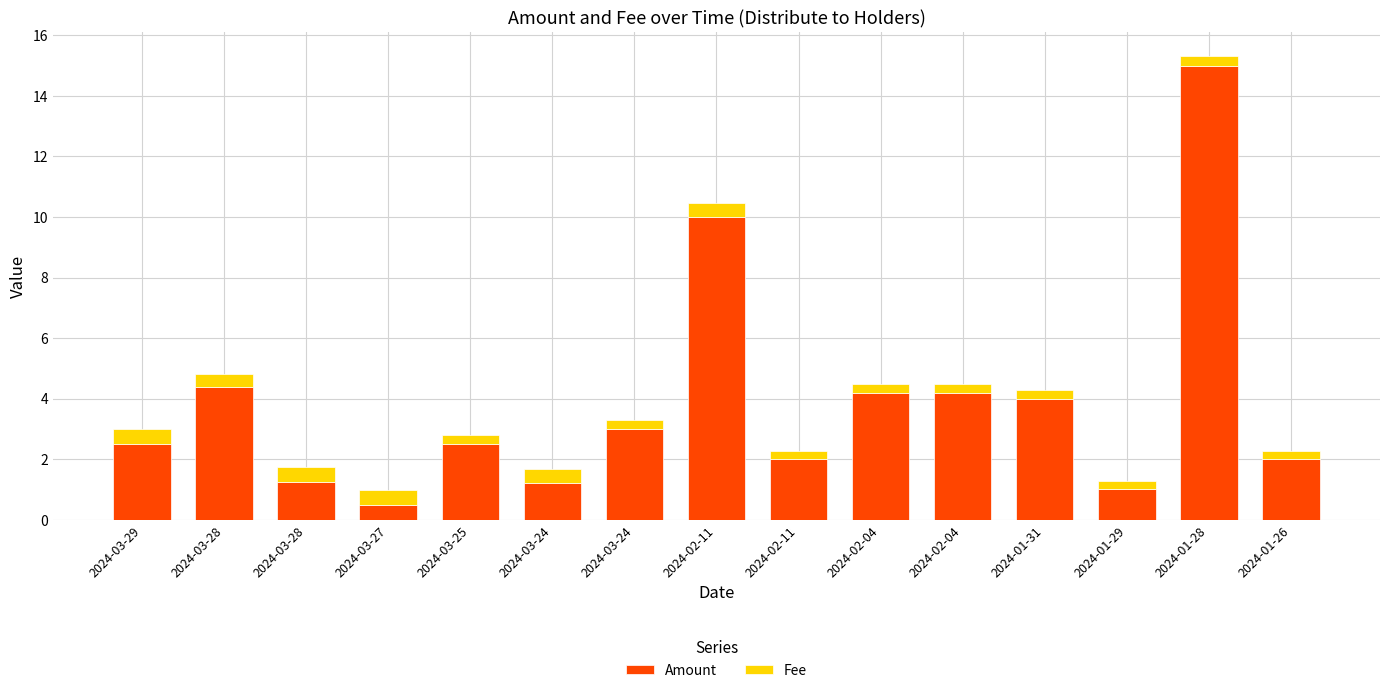

What is the total value across all series at 2024-03-24?

1.7